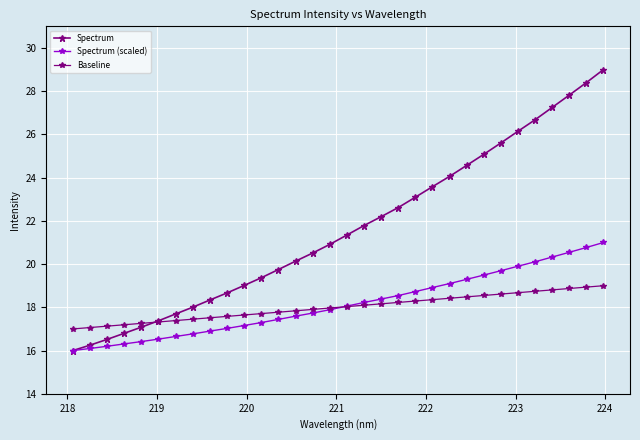

Count the number of categories in the chart.

32